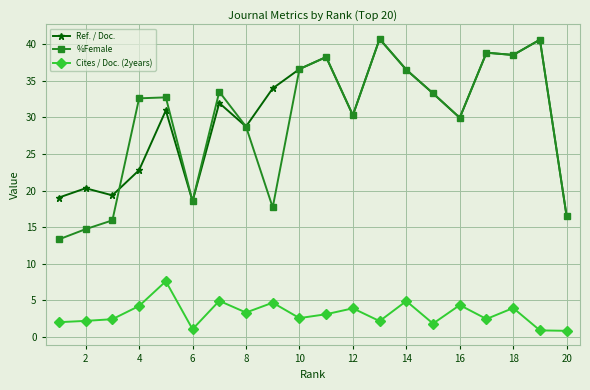

Which series has the largest range (max minus min)?

%Female